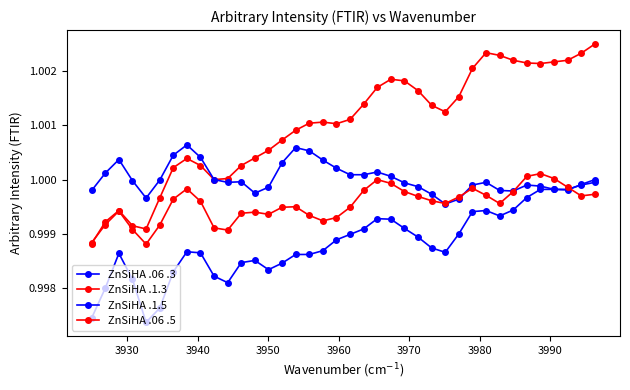

What is the greatest value displayed?

1.0